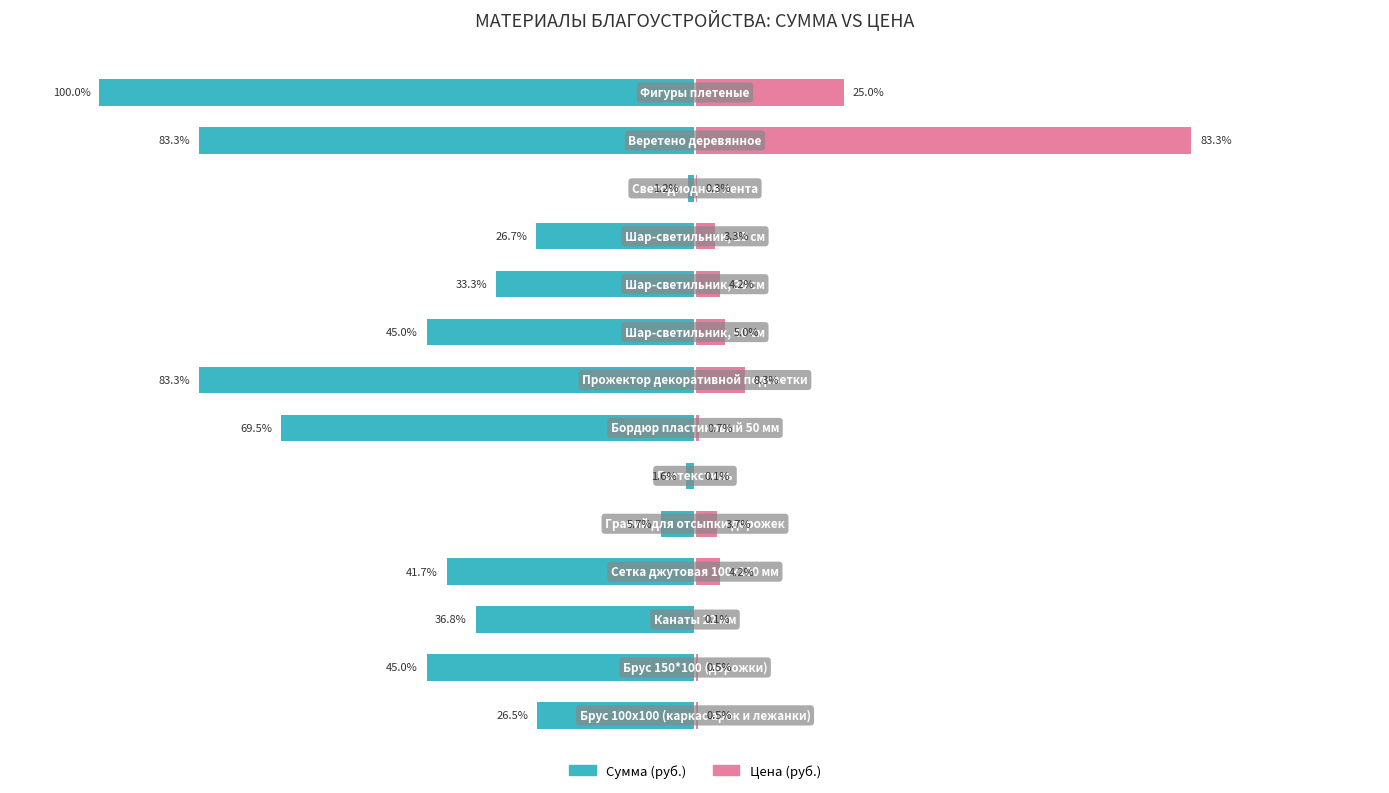

Reading left to right, what are all the values shown in this chart?

Сумма (руб.): 0=-26.5	1=-45.0	2=-36.8	3=-41.7	4=-5.7	5=-1.6	6=-69.5	7=-83.3	8=-45.0	9=-33.3	10=-26.7	11=-1.2	12=-83.3	13=-100.0
Цена (руб.): 0=0.5	1=0.5	2=0.1	3=4.2	4=3.7	5=0.1	6=0.7	7=8.3	8=5.0	9=4.2	10=3.3	11=0.3	12=83.3	13=25.0